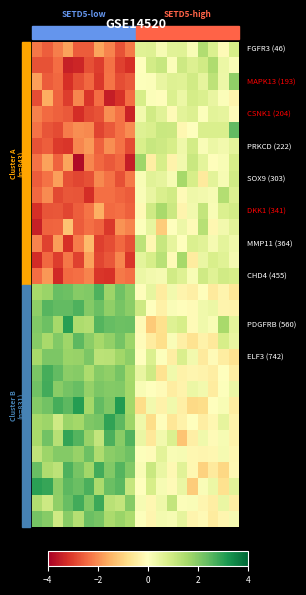

How many categories are shown in the chart?

20